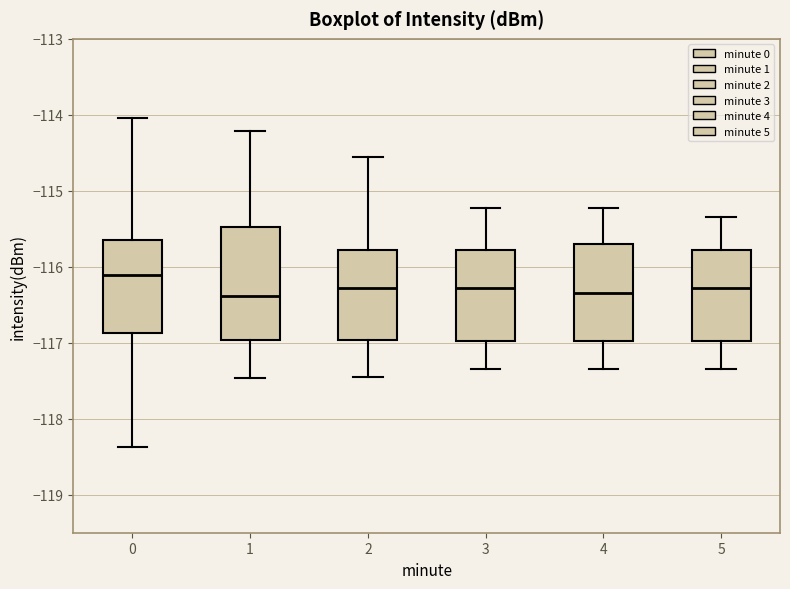

Reading left to right, transcribe this box plot: for each box, give where its median line is, the range the box spans, and where its two whiskers end, as read against the y-axis. The values are not printed on the chart, so give them approximately, as read against the axis.

0: median -116.1, box -116.9 to -115.7, whiskers -118.4 to -114.0
1: median -116.4, box -117.0 to -115.5, whiskers -117.5 to -114.2
2: median -116.3, box -117.0 to -115.8, whiskers -117.4 to -114.6
3: median -116.3, box -117.0 to -115.8, whiskers -117.3 to -115.2
4: median -116.3, box -117.0 to -115.7, whiskers -117.3 to -115.2
5: median -116.3, box -117.0 to -115.8, whiskers -117.3 to -115.3